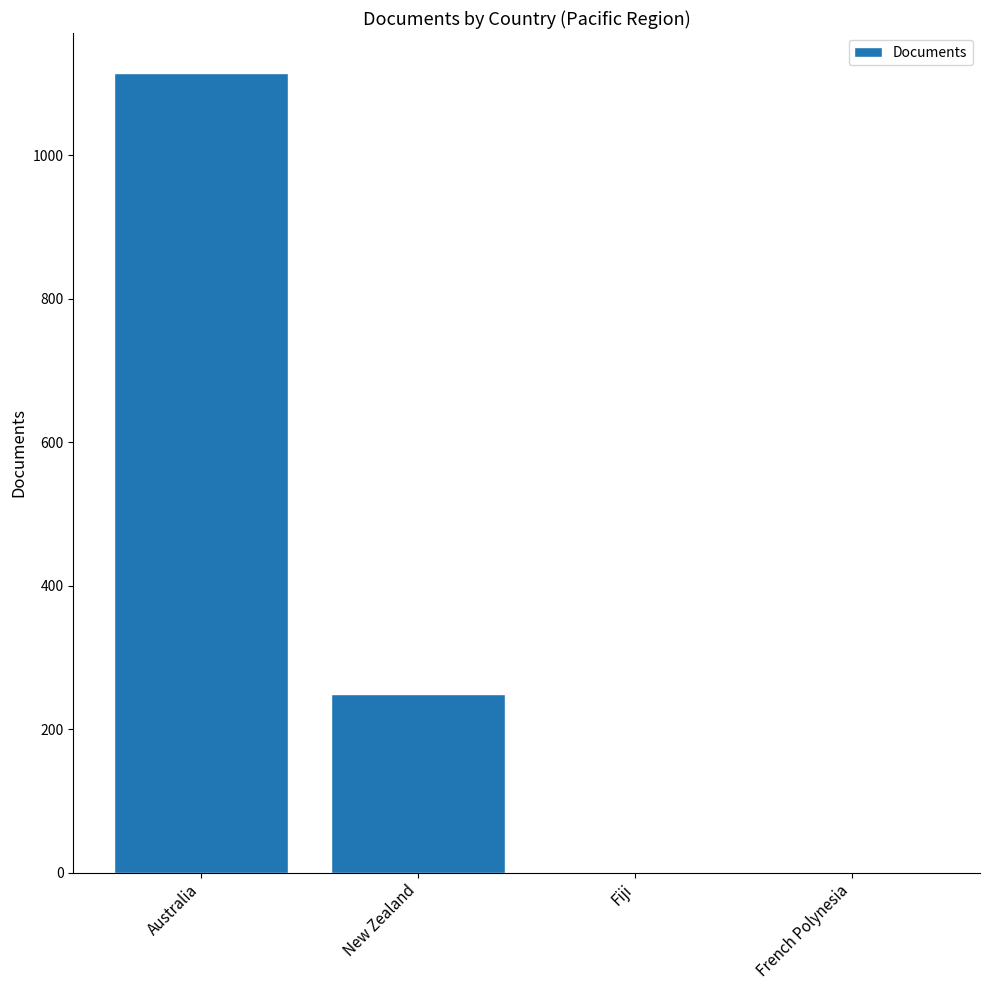

What is the maximum value shown in the chart?

1115